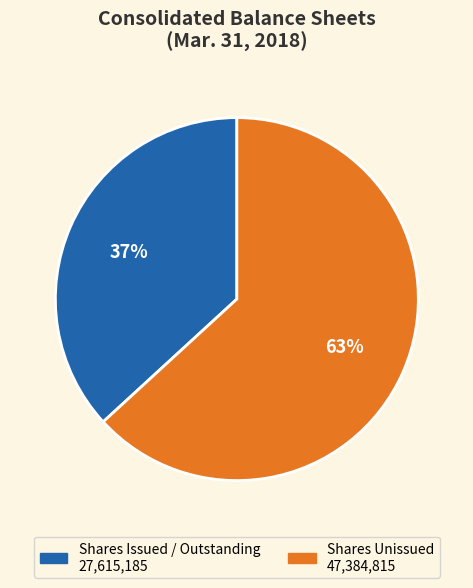

To the nearest percent, what is the average slice percentage?

50%